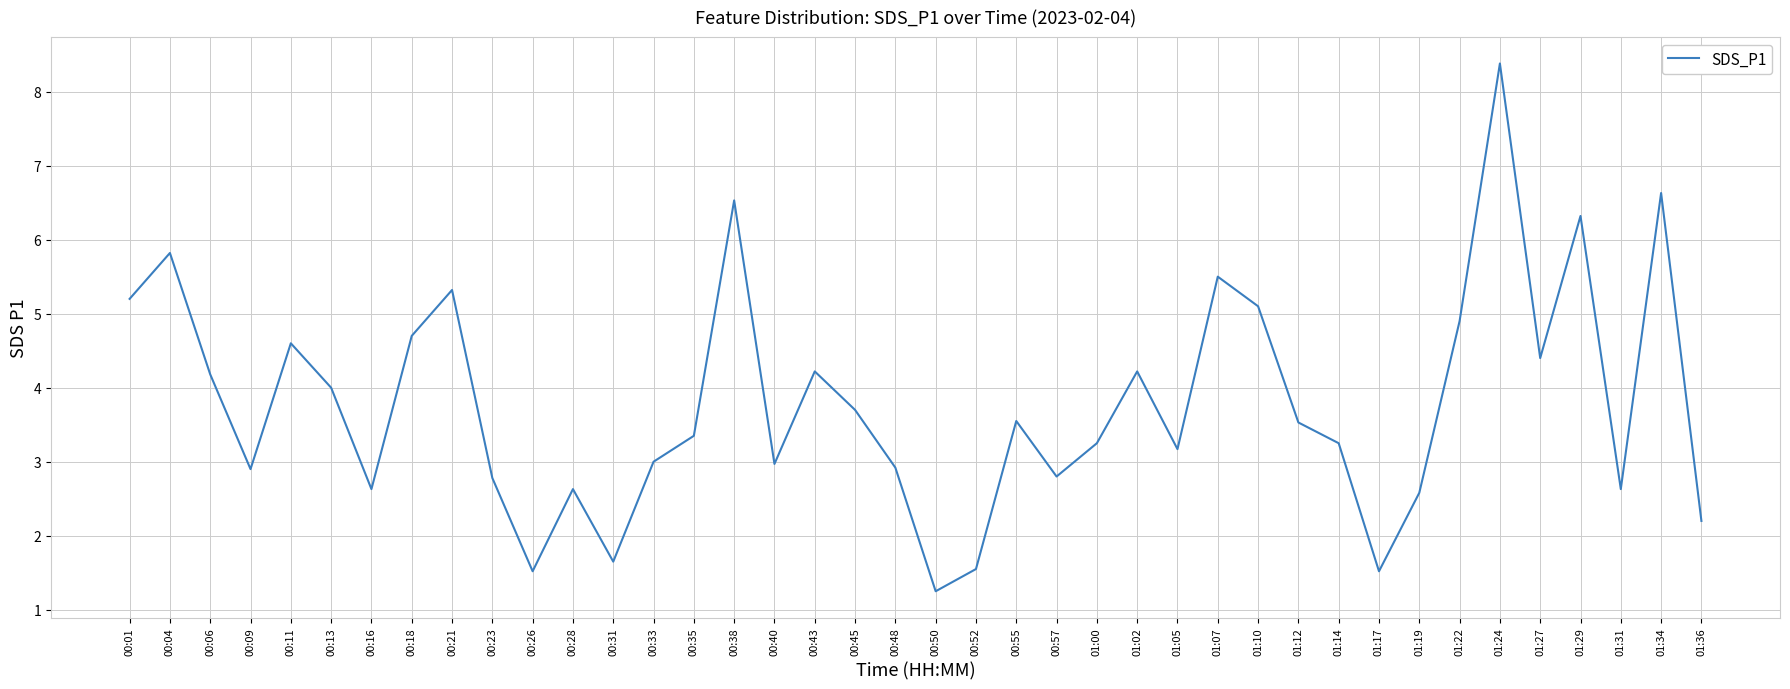

Between 01:00 and 00:26, which is larger?

01:00